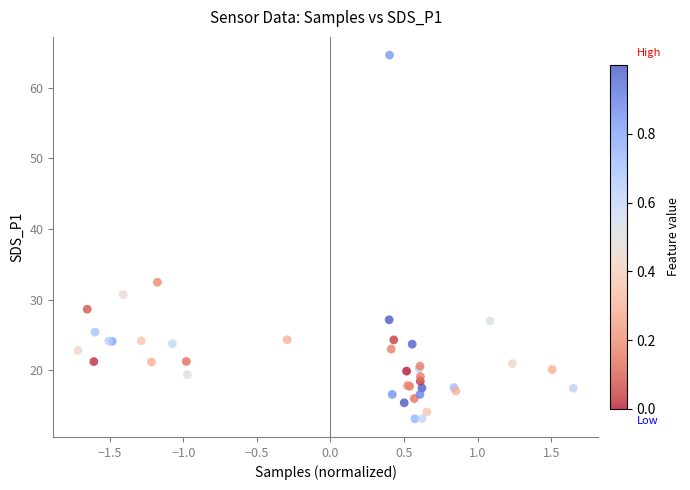

What Y value in the scatter plot is closest to 38?

32.5